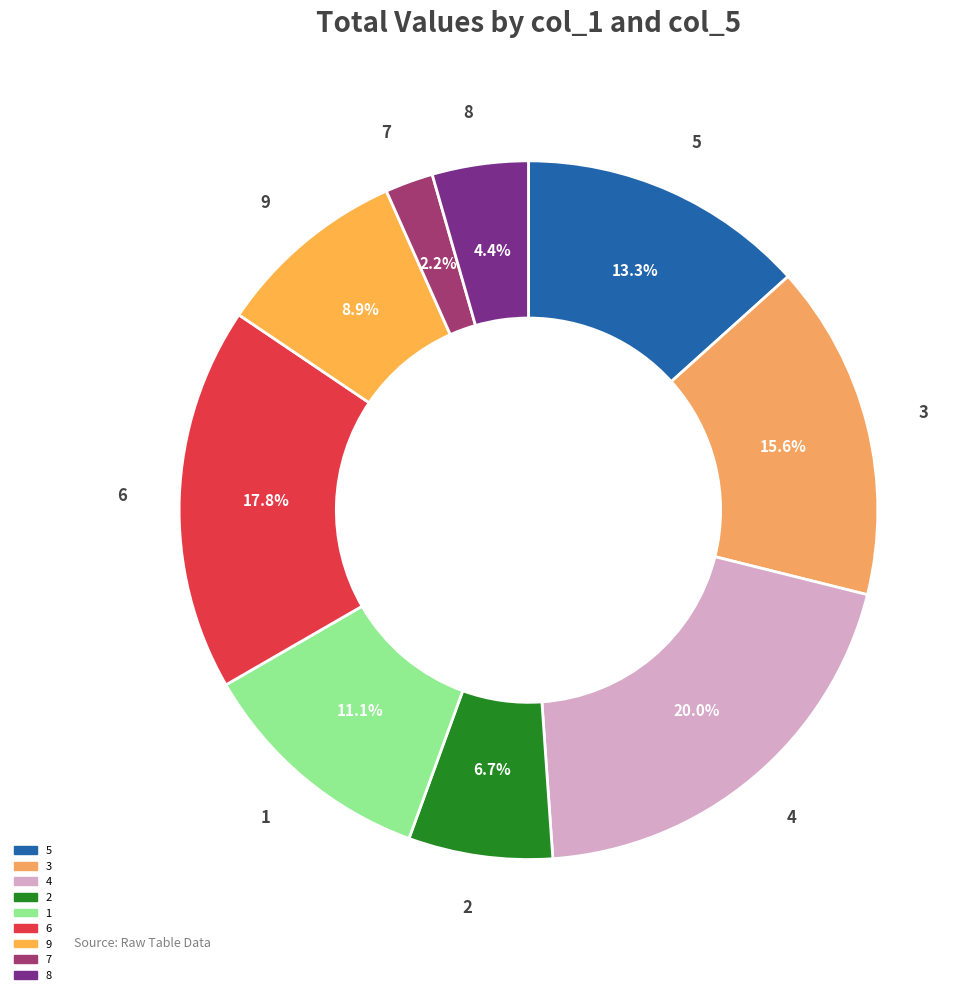

What portion of the pie excludes 5?

86.7%